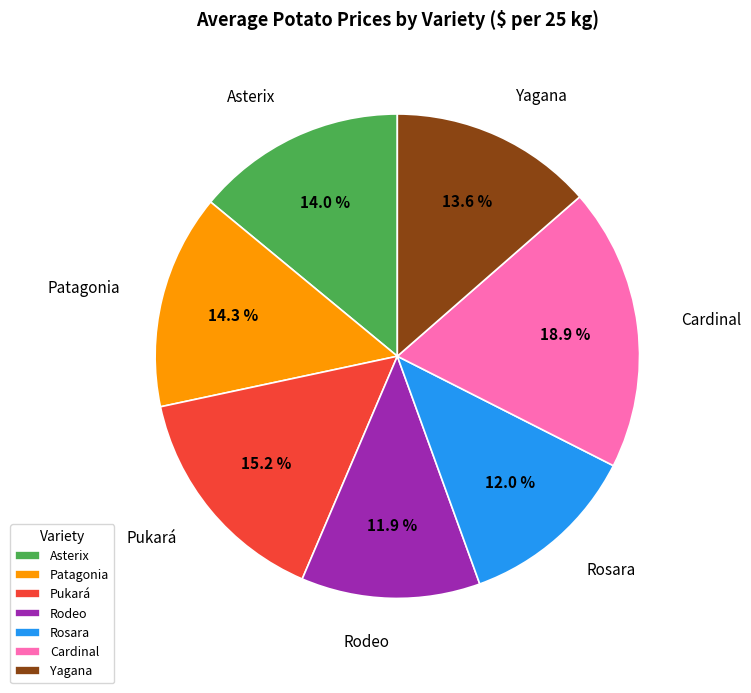

Is it true that Cardinal is 26% of the pie?

False